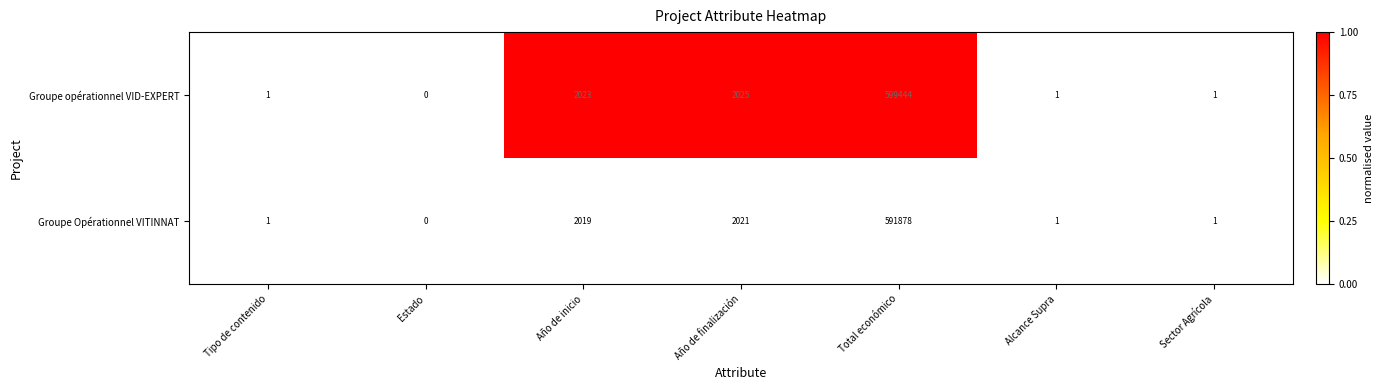

List the series in order of their overall mean, lowest first.

Groupe Opérationnel VITINNAT, Groupe opérationnel VID-EXPERT